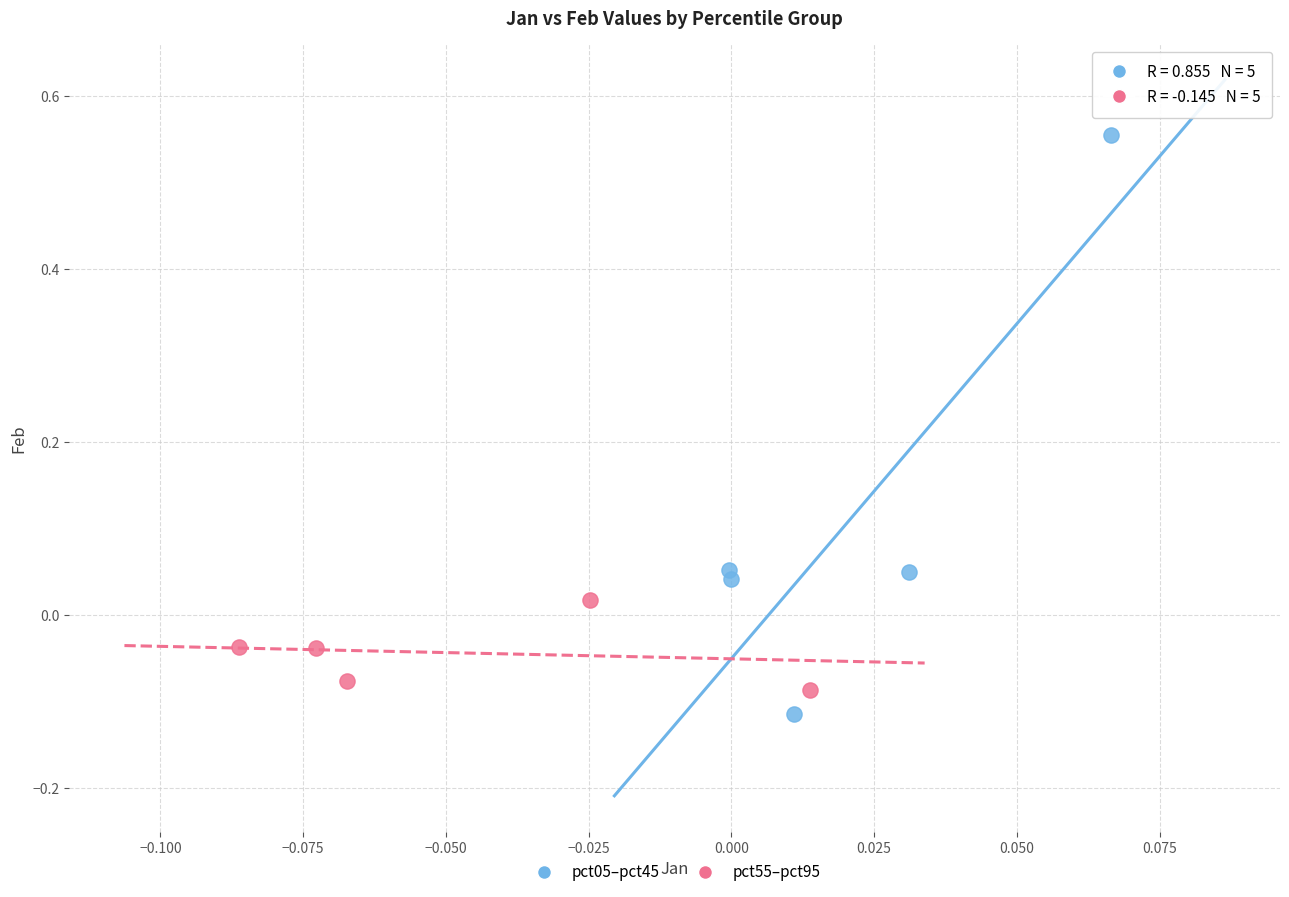

Which series contains the highest Y value?

pct05–pct45